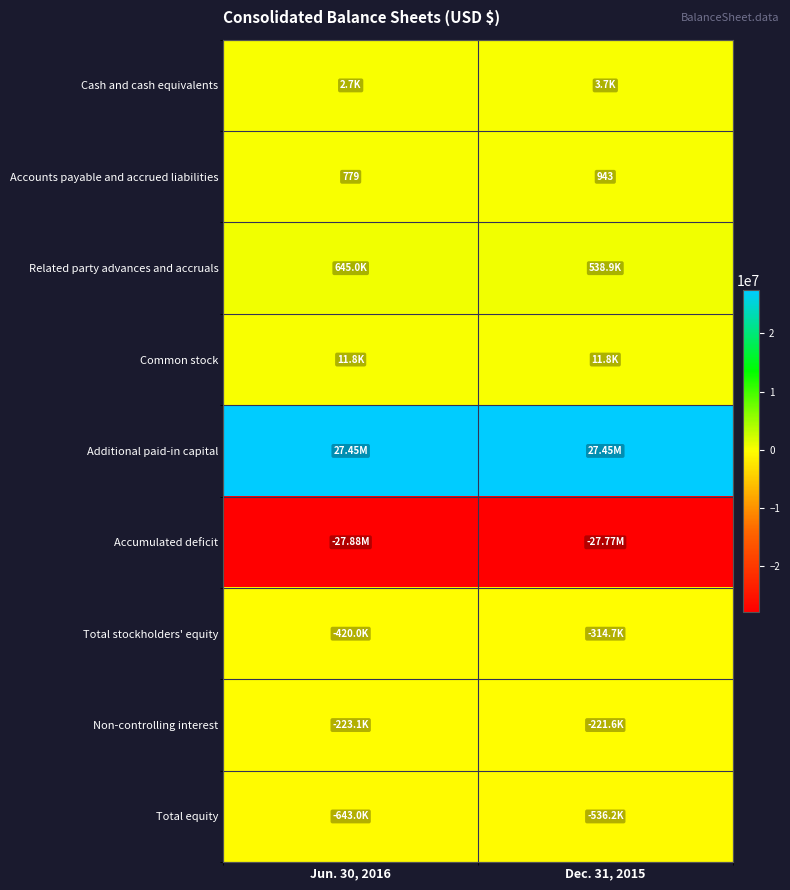

What is the sum of the Accounts payable and accrued liabilities values at Jun. 30, 2016 and Dec. 31, 2015?

1722